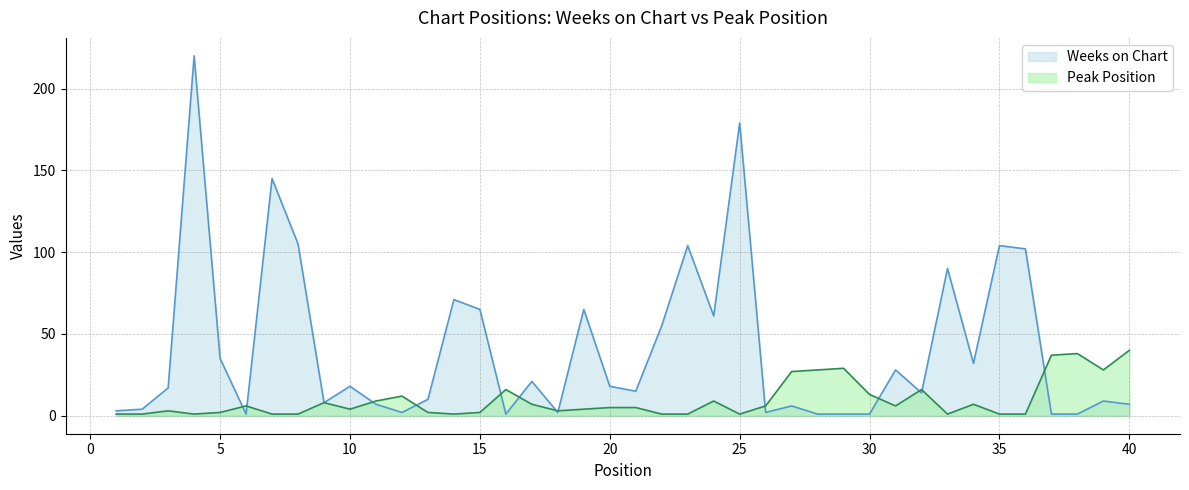

Is it true that Peak Position equals 9 at 11?

True